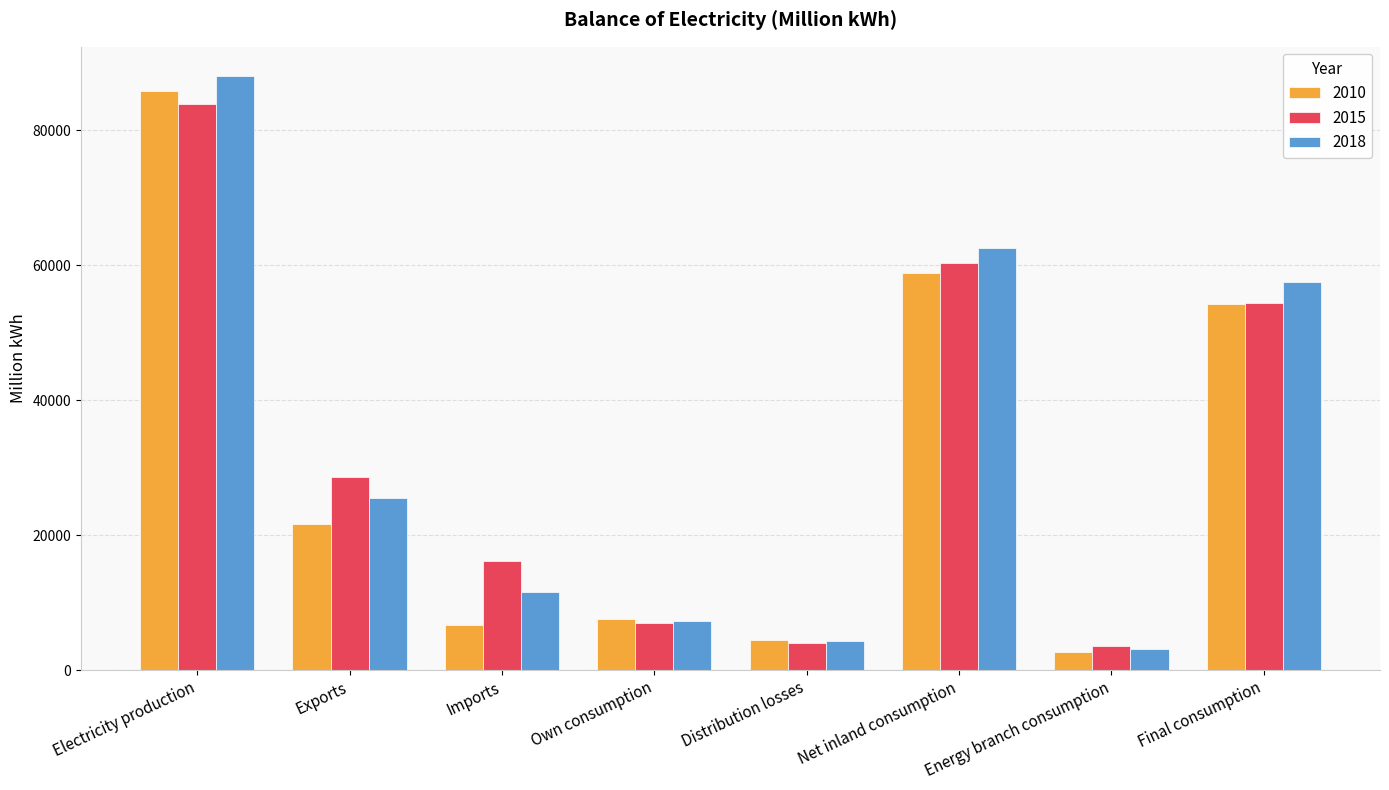

At which label does 2010 first exceed 21590?

Electricity production